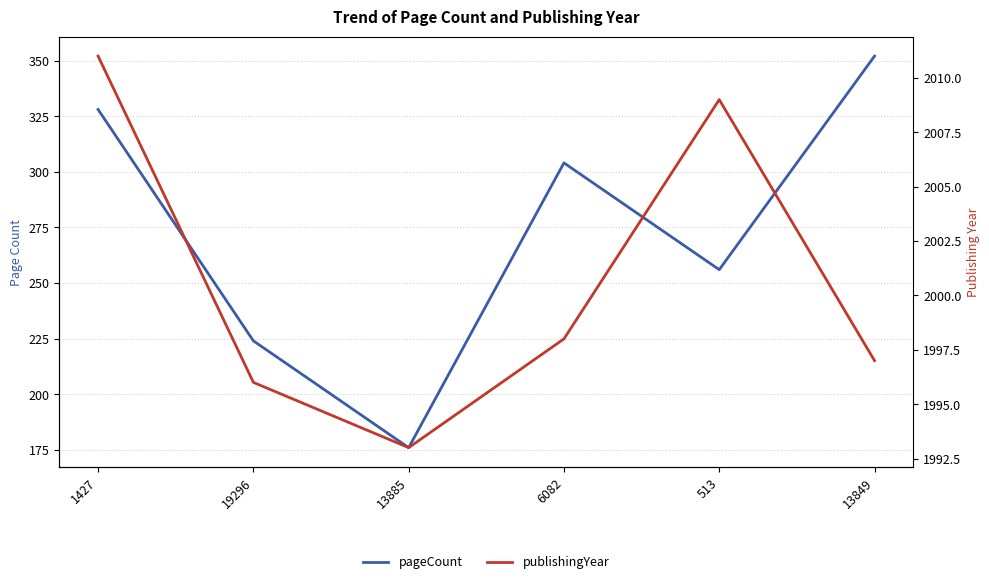

What is the difference between the second highest and second lowest values in the publishingYear series?

13